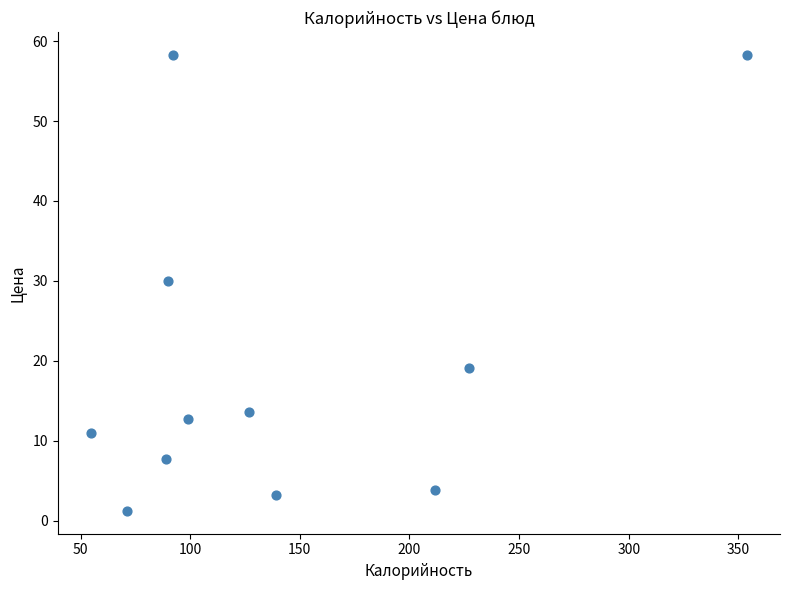

What is the average X value?

141.3